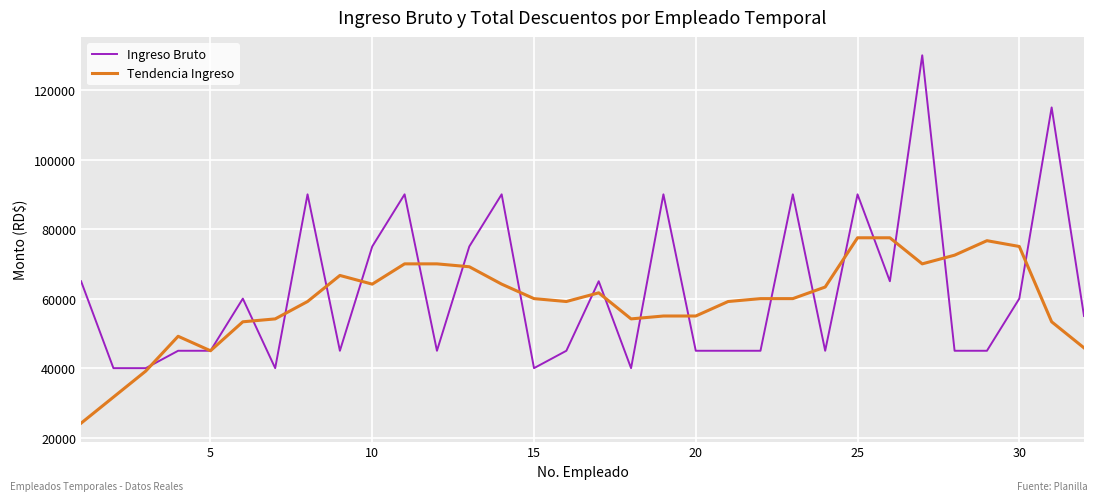

List the series in order of their peak value, lowest first.

Tendencia Ingreso, Ingreso Bruto